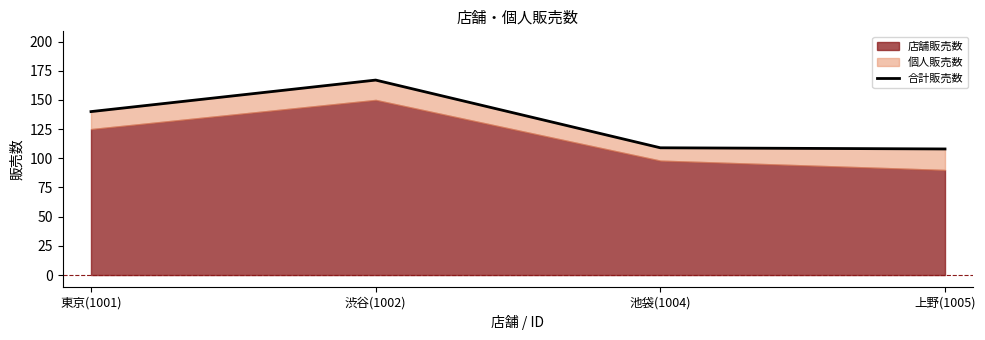

Where does the data first go above 140?

渋谷(1002)